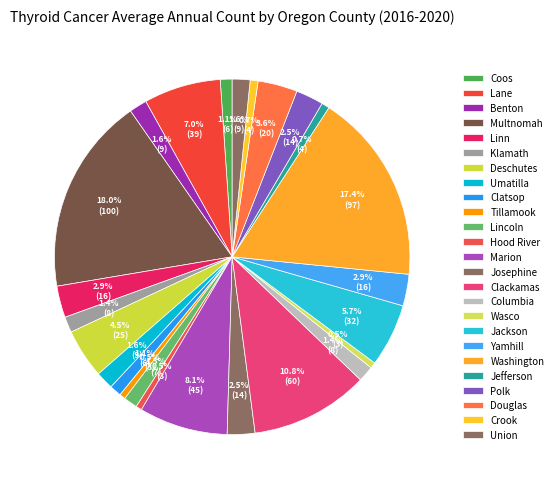

How many segments does this pie chart have?

25